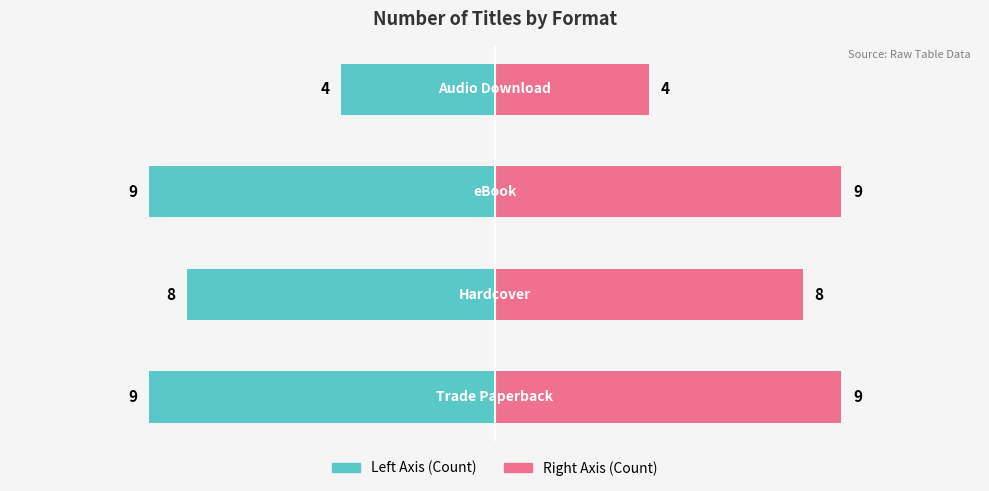

Rank the categories by value from lowest to highest.

0, 2, 1, 3